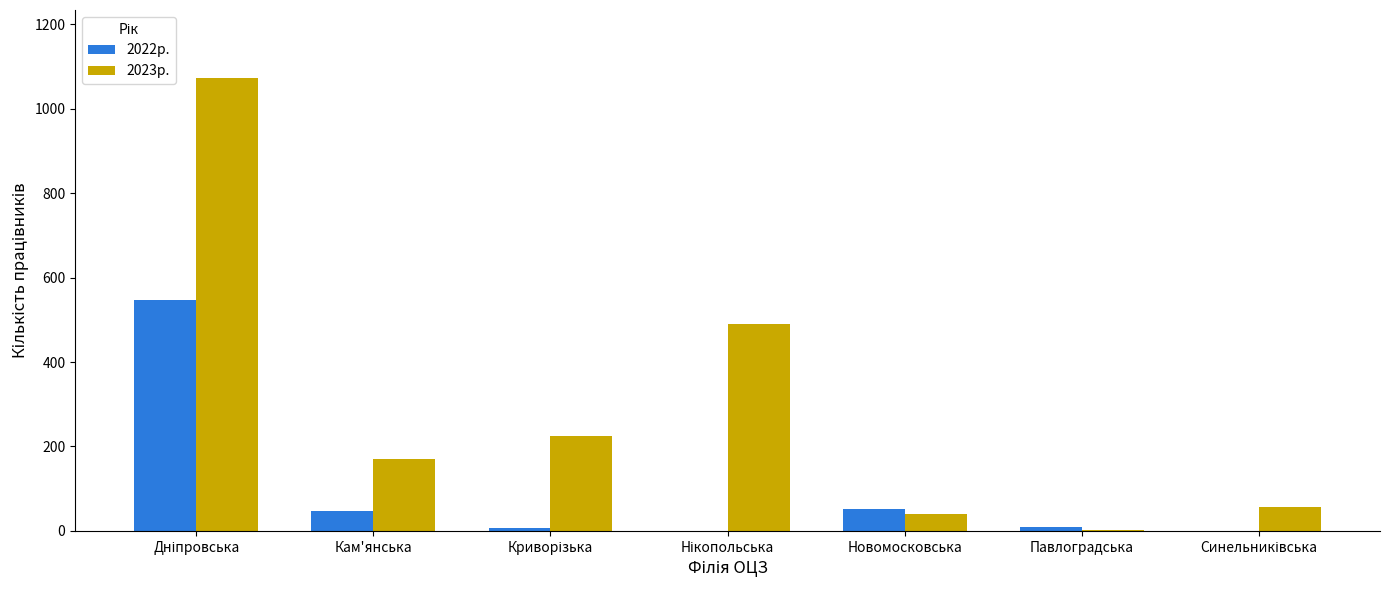

How many categories are shown in the chart?

7